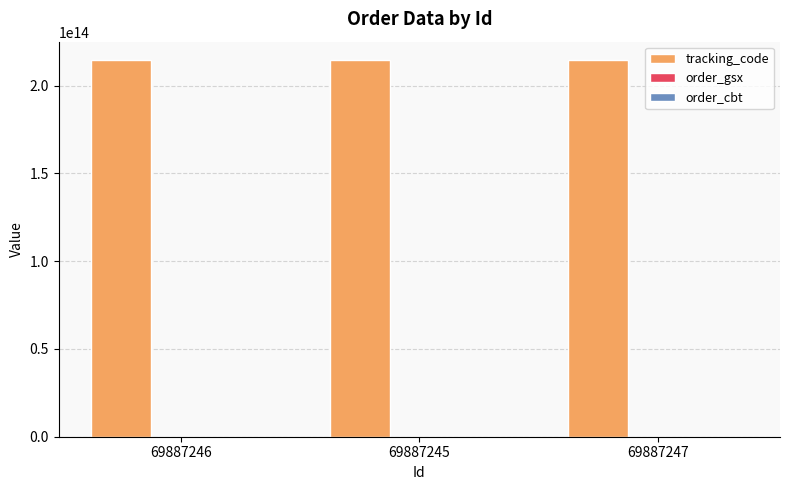

The value of tracking_code at 69887247 is 147497305255716. True or false?

False